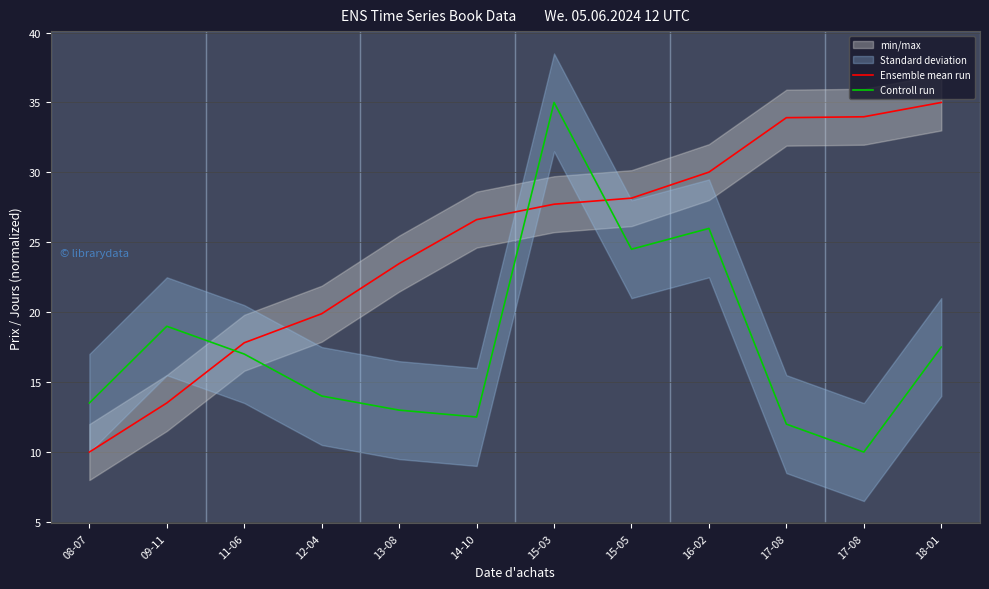

Reading left to right, extract all data points from this chart.

Ensemble mean run: 10.0	13.5	17.8	19.9	23.5	26.6	27.7	28.2	30.0	33.9	34.0	35.0
Controll run: 13.5	19.0	17.0	14.0	13.0	12.5	35.0	24.5	26.0	12.0	10.0	17.5